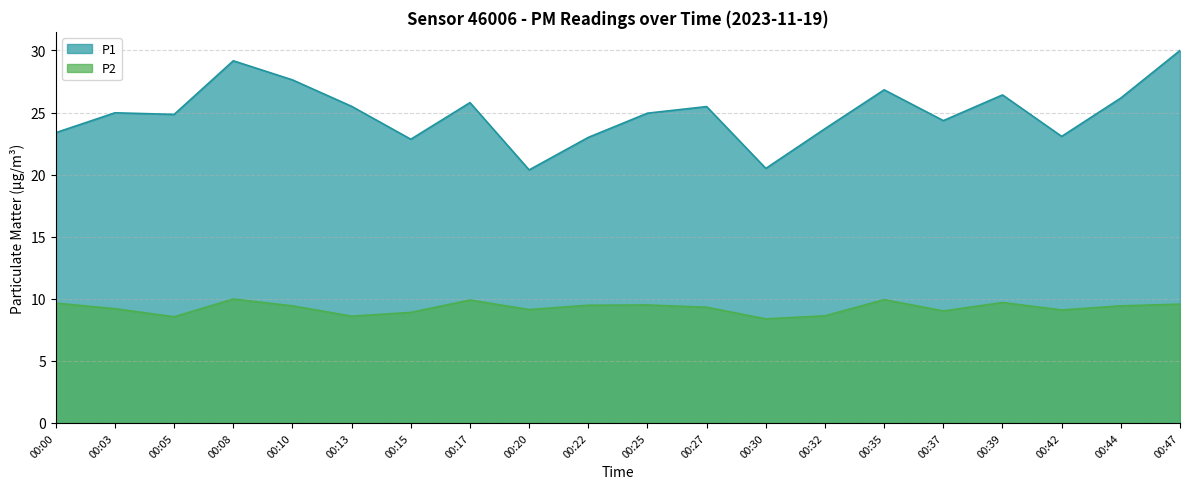

The P2 series shows 17.1 at 00:35. True or false?

False